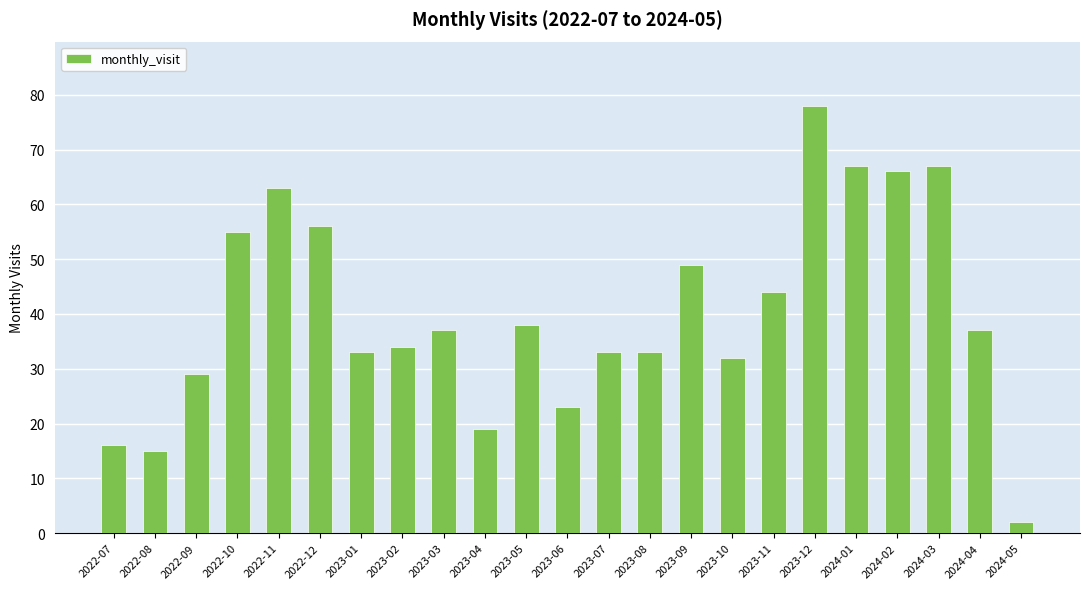

What is the ratio of the value at 2023-08 to the value at 2023-07?

1.0